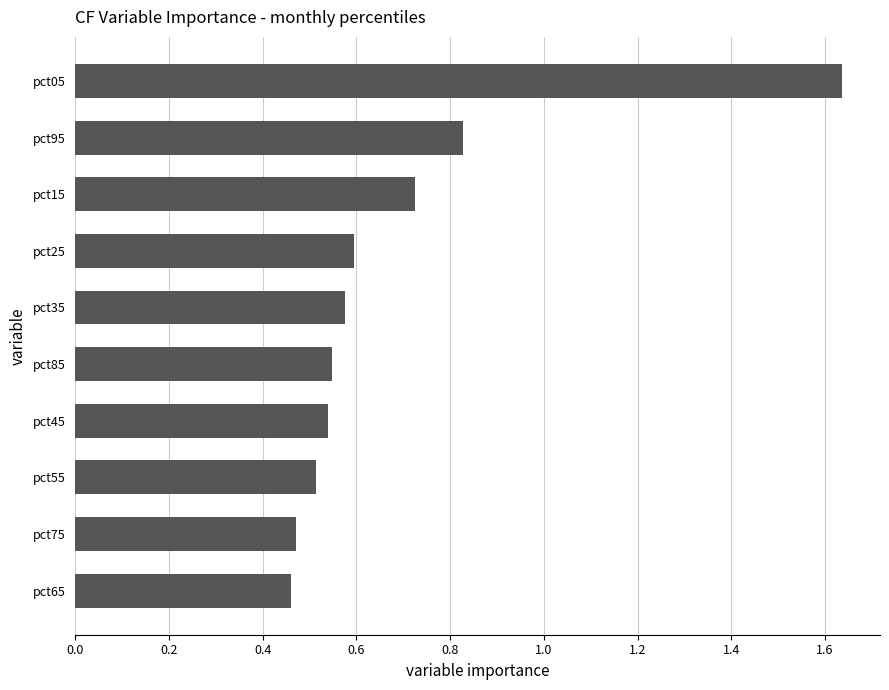

What is the change in value from pct75 to pct45?

+0.1